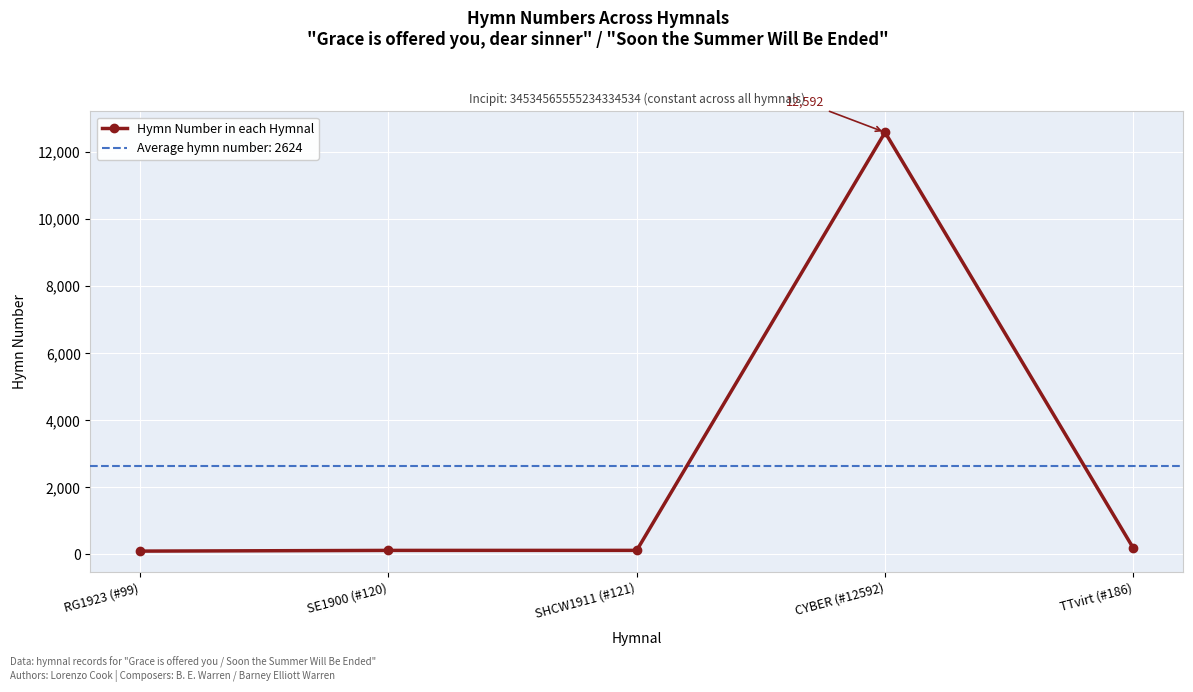

Is it true that the value at SHCW1911 (#121) is 212?

False